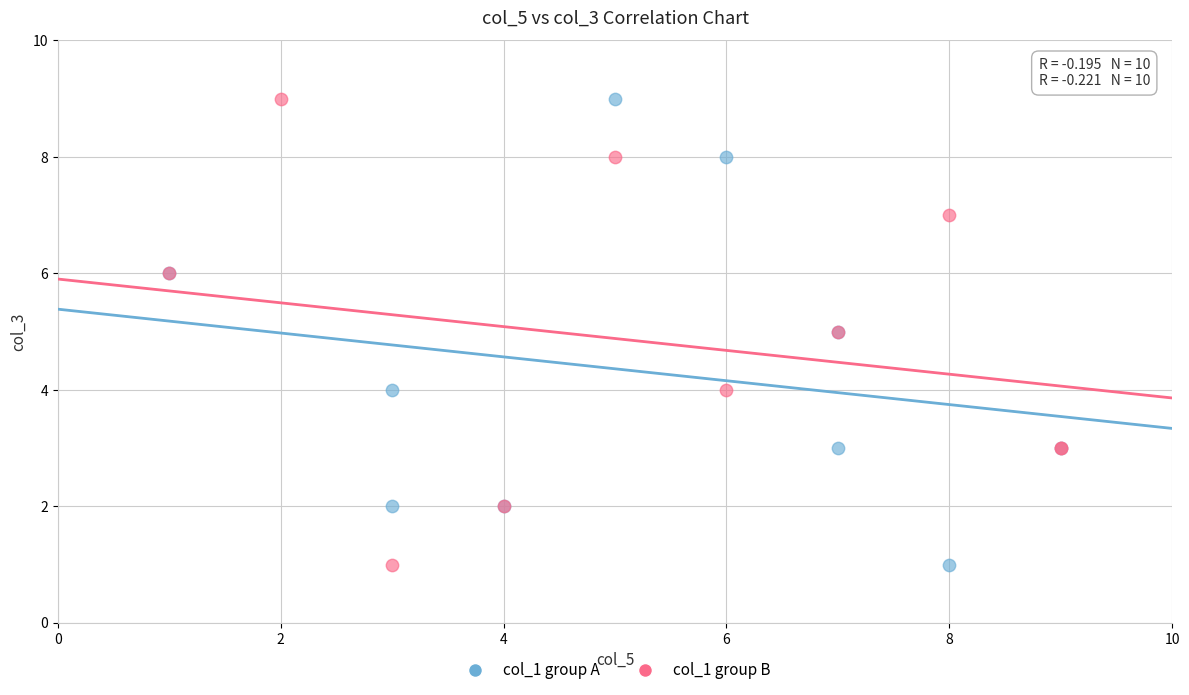

What are all the series names shown in the legend?

col_1 group A, col_1 group B